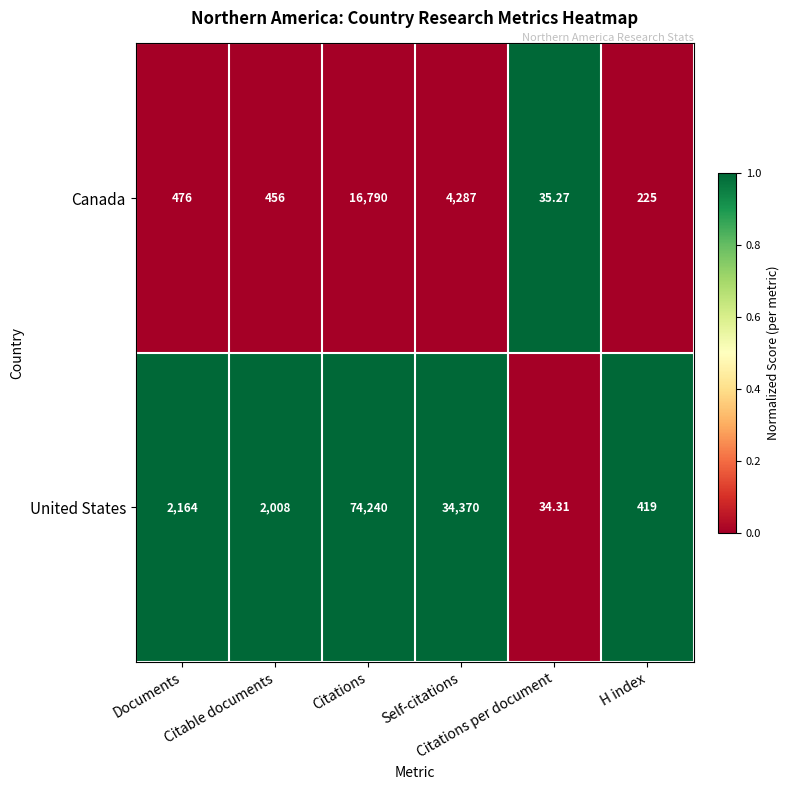

List the series in order of their overall mean, highest first.

United States, Canada